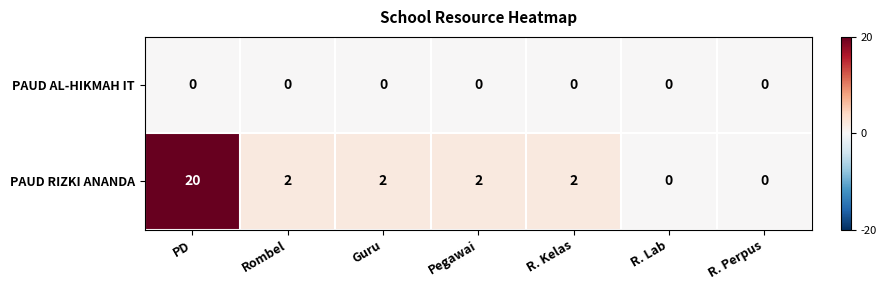

List the series in order of their peak value, highest first.

PAUD RIZKI ANANDA, PAUD AL-HIKMAH IT